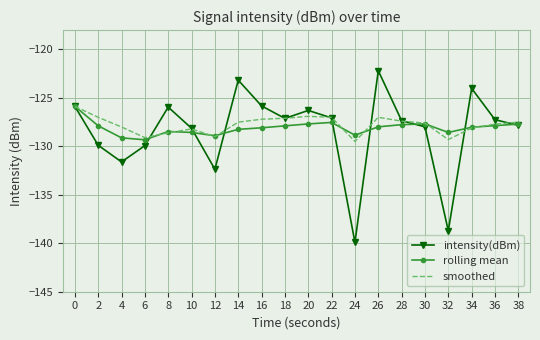

What is the total value across all series at 10?

-384.9